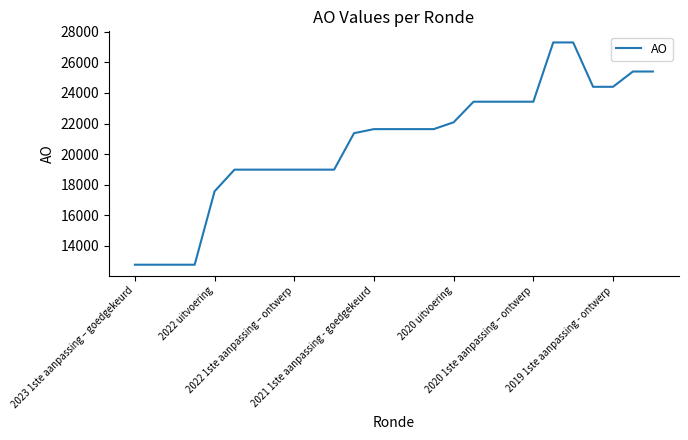

What is the difference between the maximum and minimum values?

14531